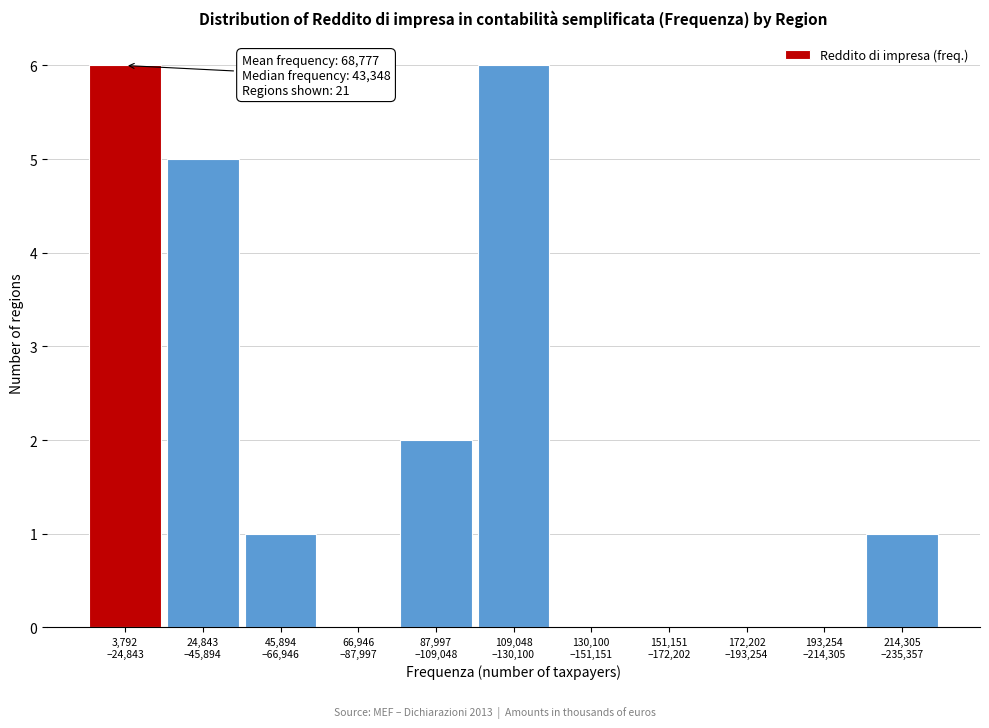

What is the greatest value displayed?

6